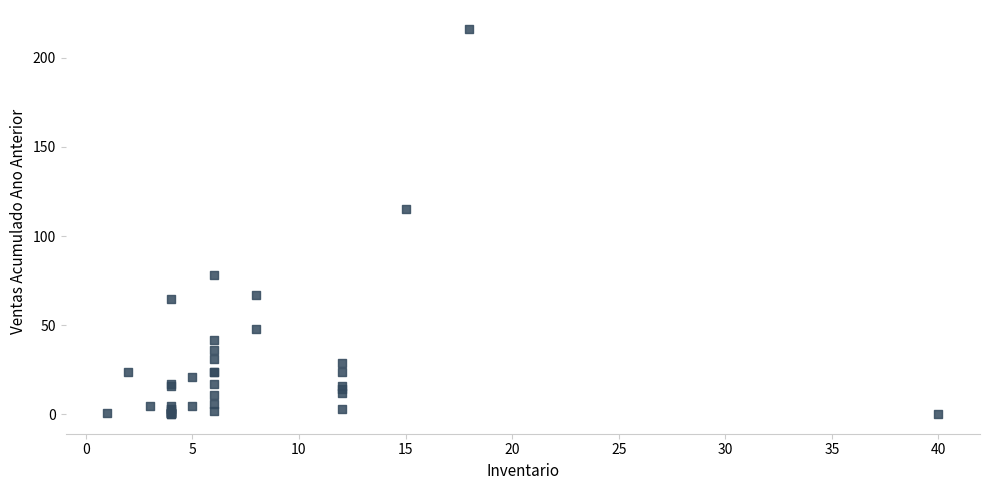

What Y value in the scatter plot is closest to 108?

115